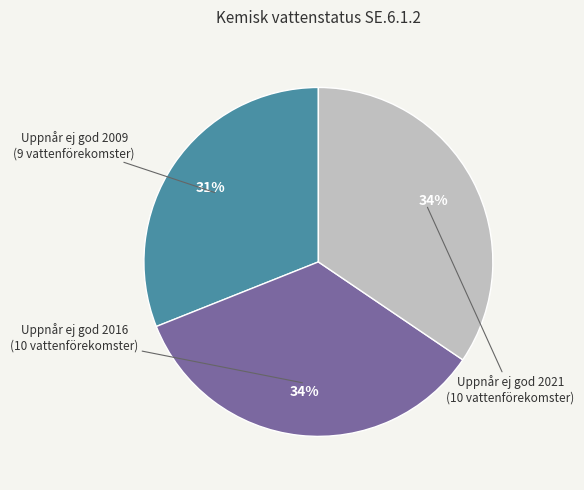

To the nearest percent, what is the difference between the largest and smallest slice percentages?

3%